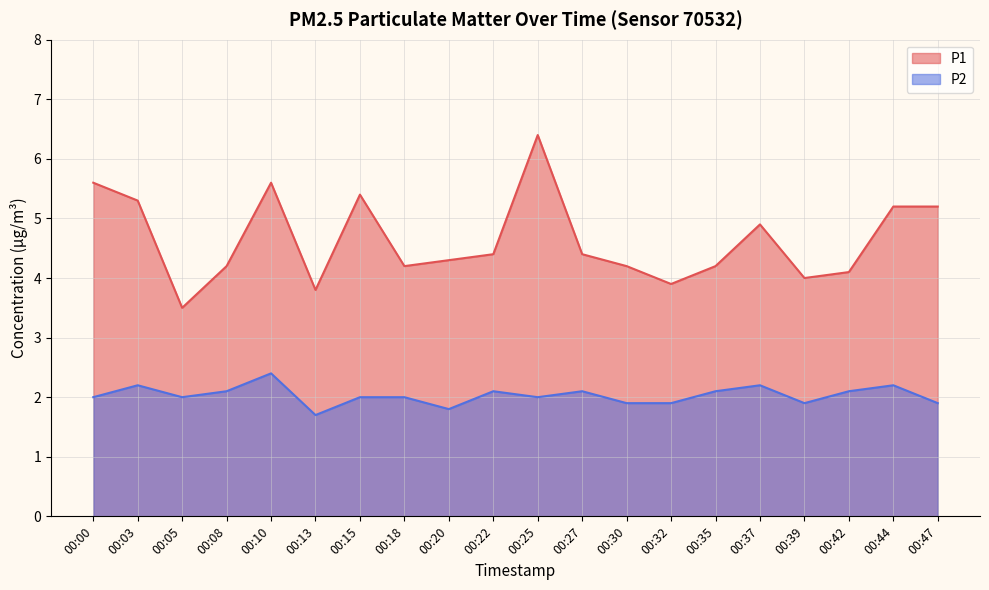

True or false: P2 has a value of 0.4 at 00:42.

False